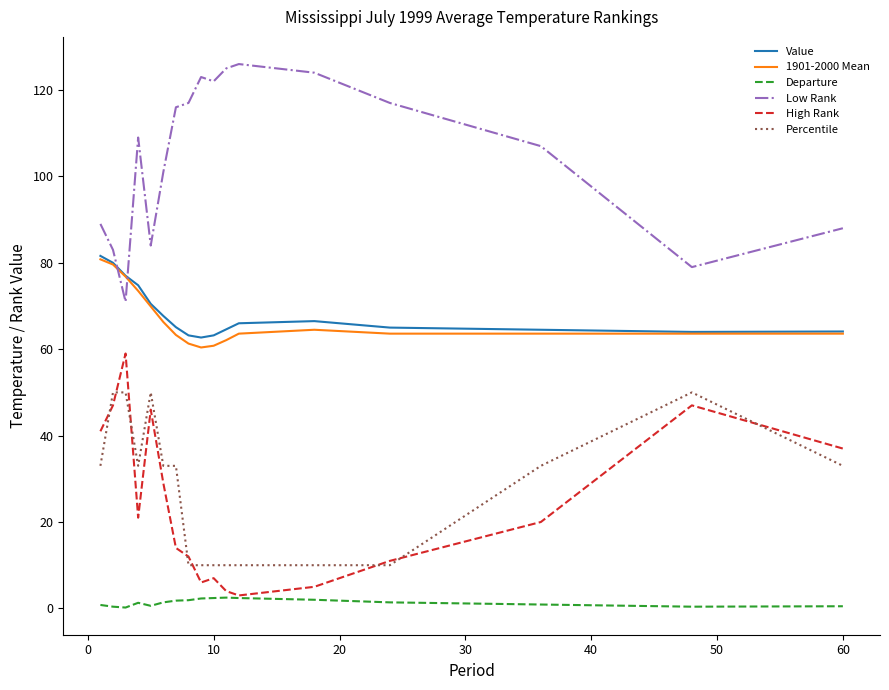

True or false: Percentile and Value cross at least once.

False